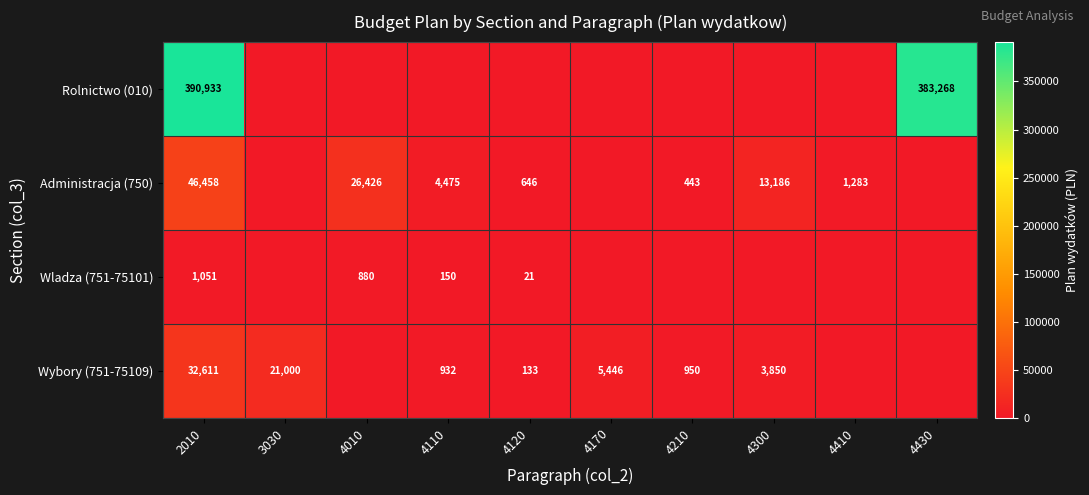

Is the value of Rolnictwo (010) at 2010 greater than the value of Wybory (751-75109) at 4300?

Yes